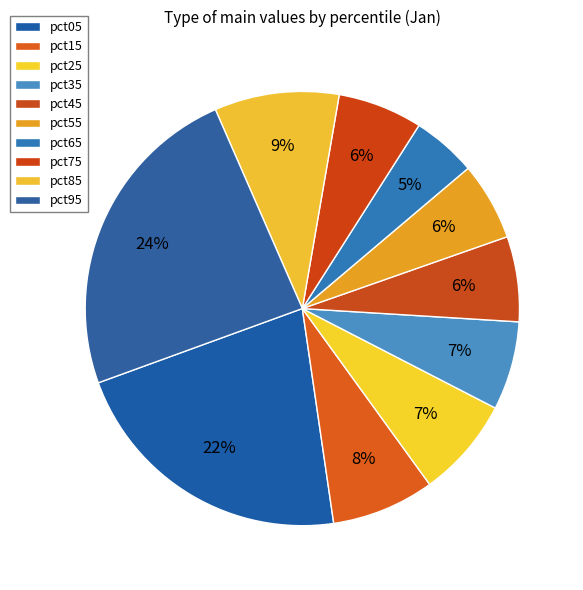

Which category has the biggest portion of the pie?

pct95